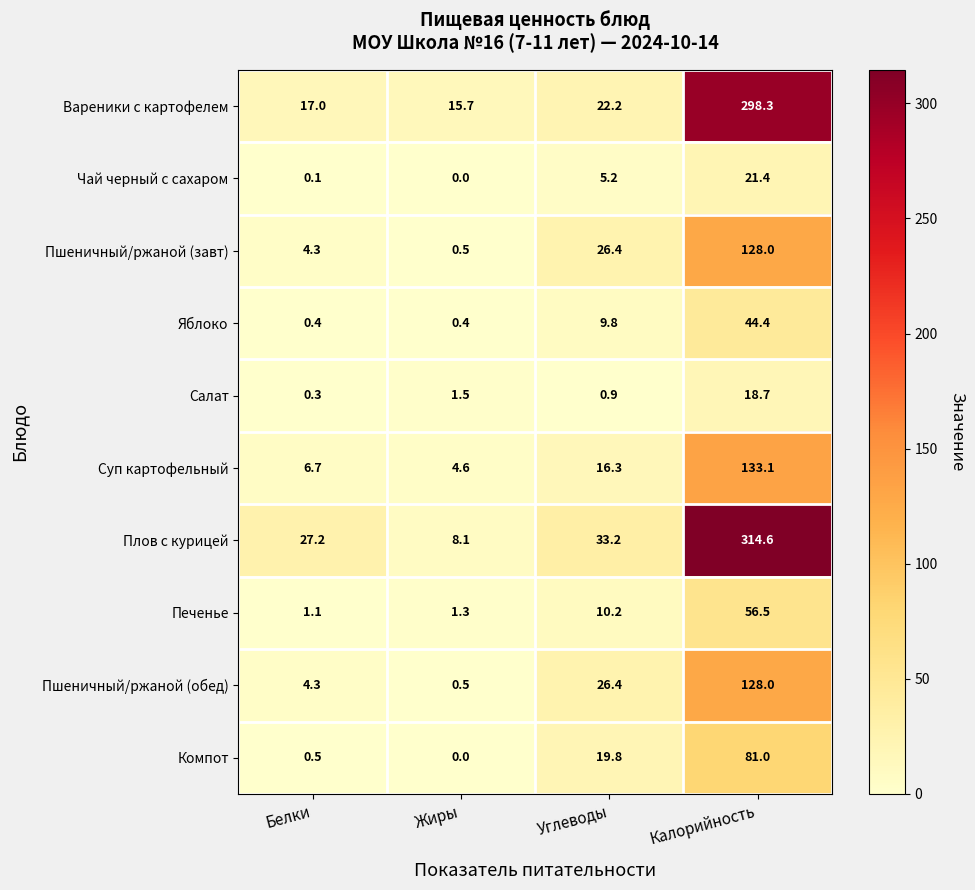

How many data points does each series have?

4